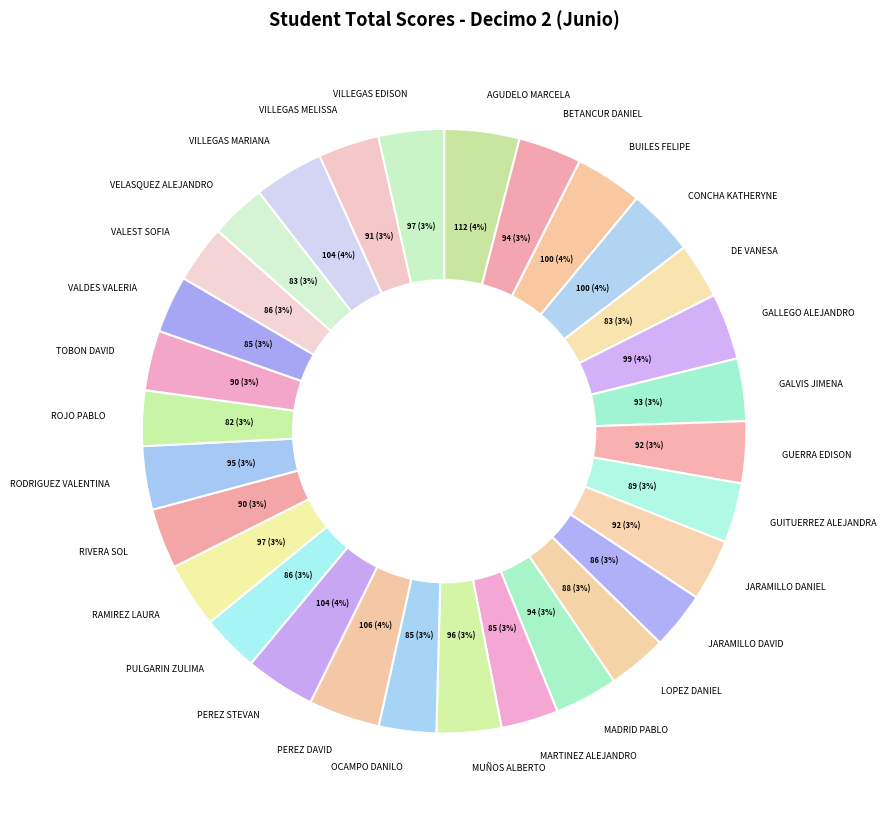

Does VELASQUEZ ALEJANDRO represent more than half of the total?

No